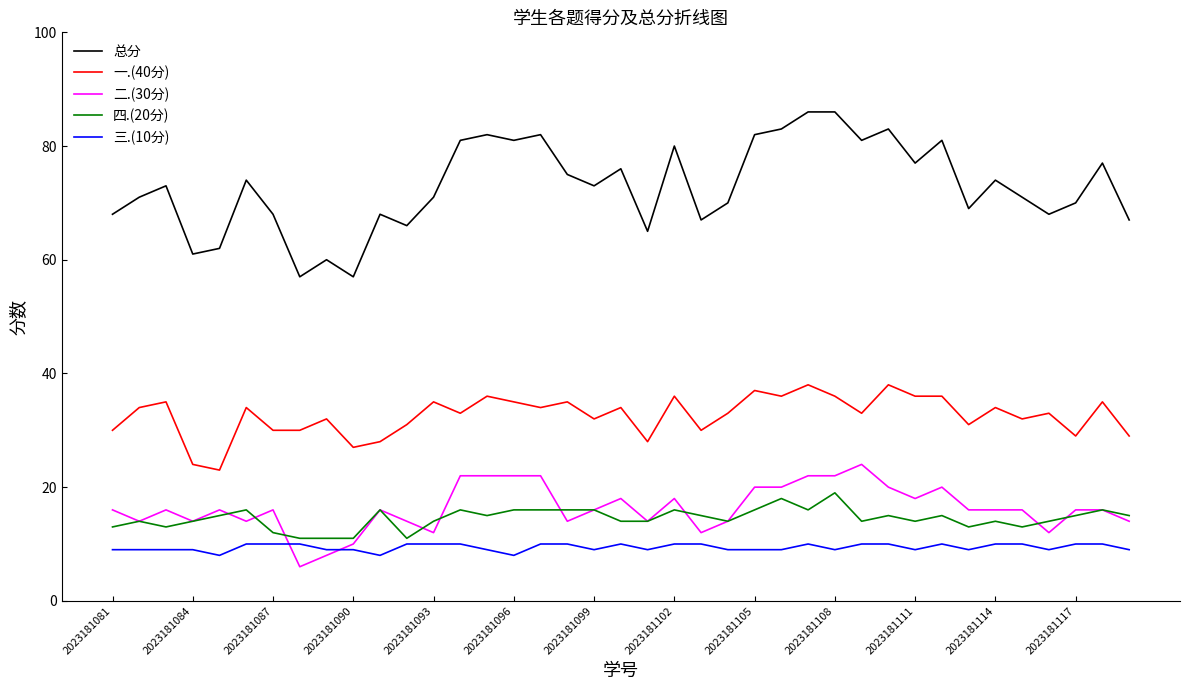

What is the maximum value shown in the chart?

86